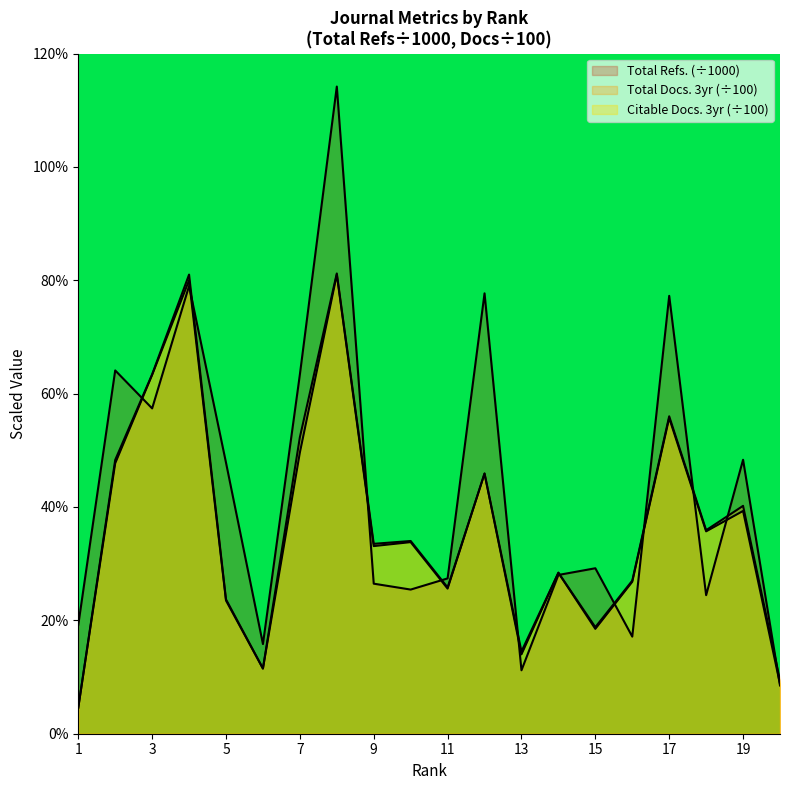

At which category does Total Refs. reach its first local valley?

3